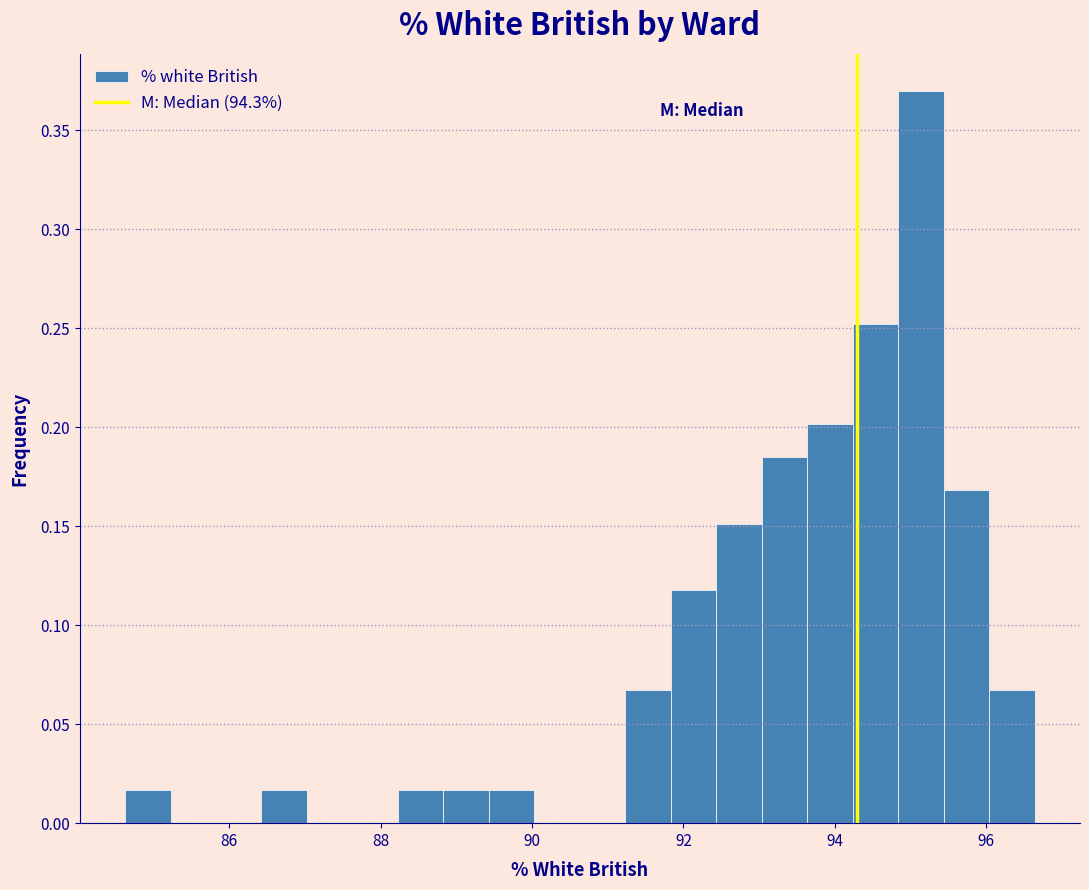

Read against the x-axis, roughly where is the centre of the tallest bar?

95.2